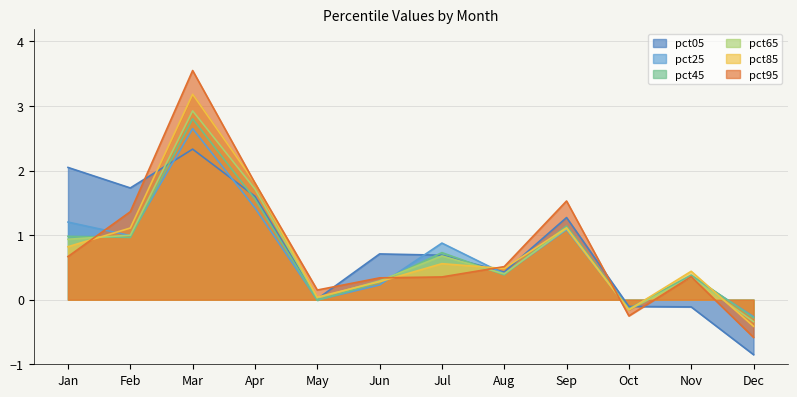

Reading right to left, transcribe all the data shown in this chart.

pct05: -0.9	-0.1	-0.1	1.3	0.4	0.7	0.7	0.0	1.6	2.3	1.7	2.0
pct25: -0.3	0.4	-0.1	1.1	0.4	0.9	0.2	-0.0	1.4	2.7	1.0	1.2
pct45: -0.3	0.4	-0.1	1.1	0.4	0.7	0.3	-0.0	1.6	2.8	1.0	1.0
pct65: -0.3	0.4	-0.2	1.1	0.4	0.7	0.3	0.0	1.7	2.9	1.0	0.9
pct85: -0.4	0.4	-0.2	1.1	0.5	0.6	0.3	0.0	1.8	3.2	1.1	0.8
pct95: -0.6	0.4	-0.3	1.5	0.5	0.4	0.3	0.2	1.8	3.5	1.4	0.7